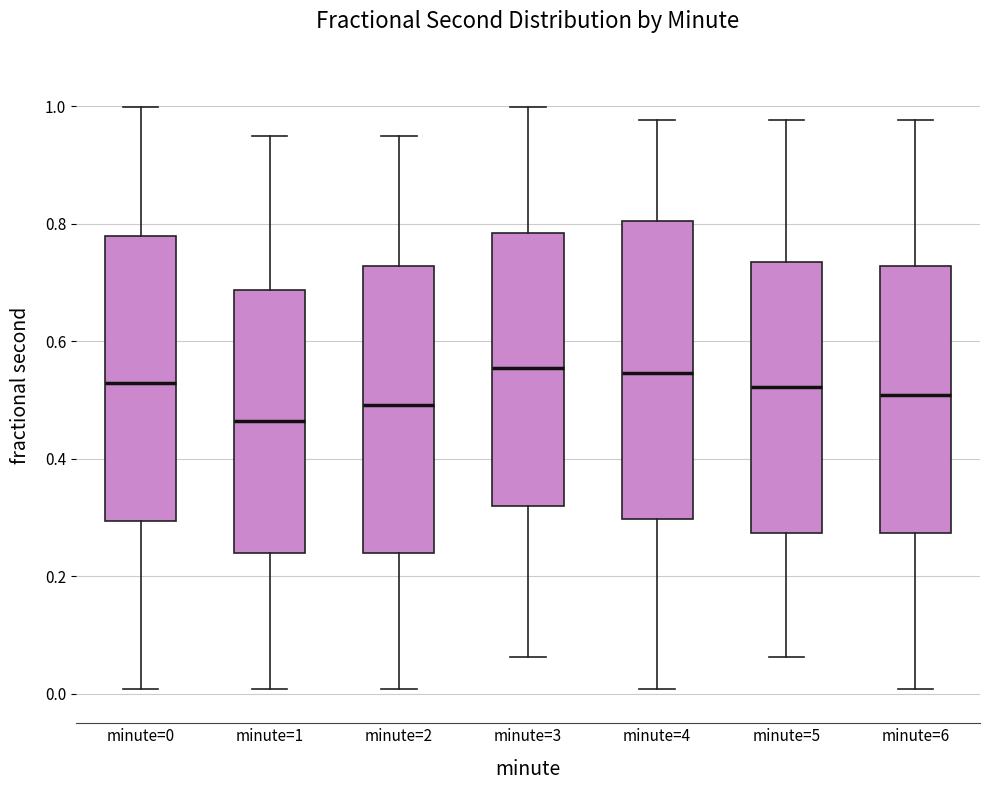

Where does the lower whisker of the box for minute=0 end on the y-axis? The values are not printed on the chart, so give them approximately, as read against the axis.

0.00